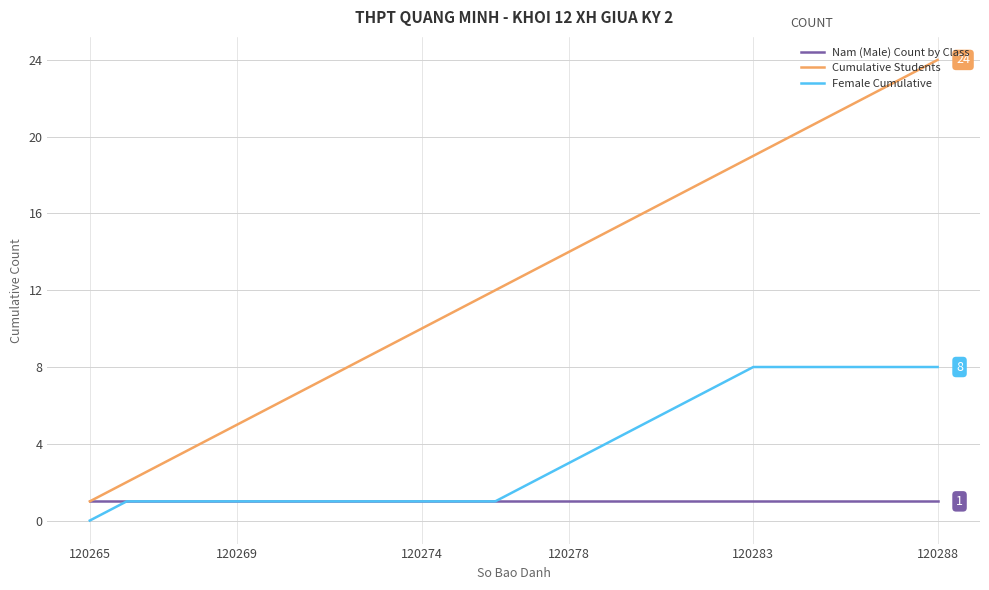

Count the Female Cumulative values in the range 1 to 8.

23